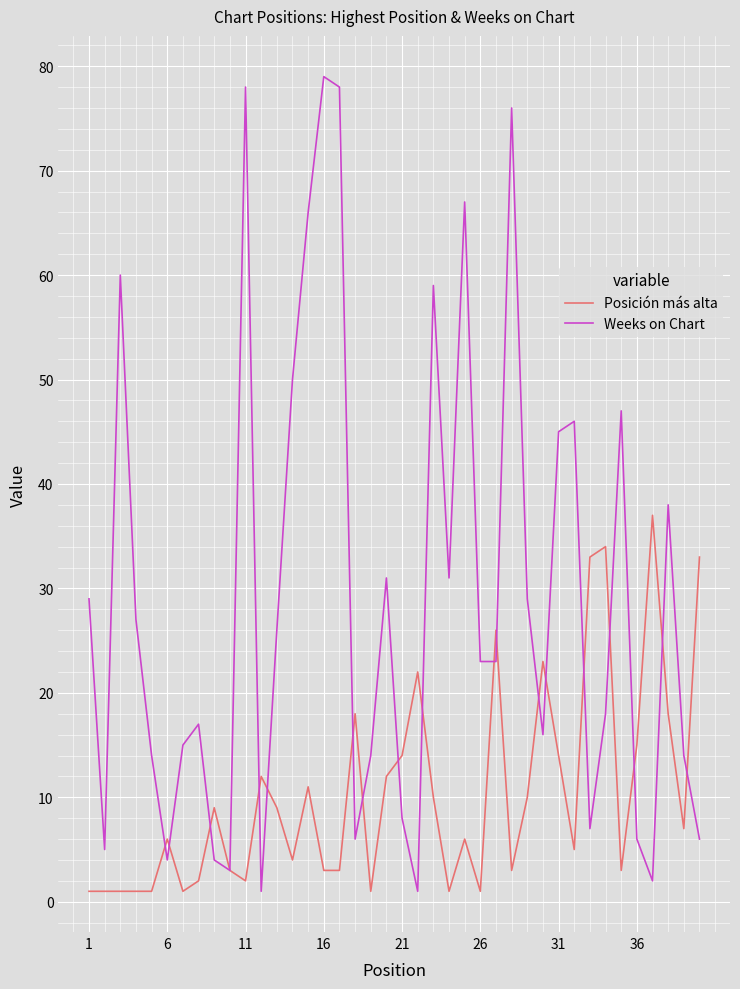

Which series has the largest total across all categories?

Weeks on Chart